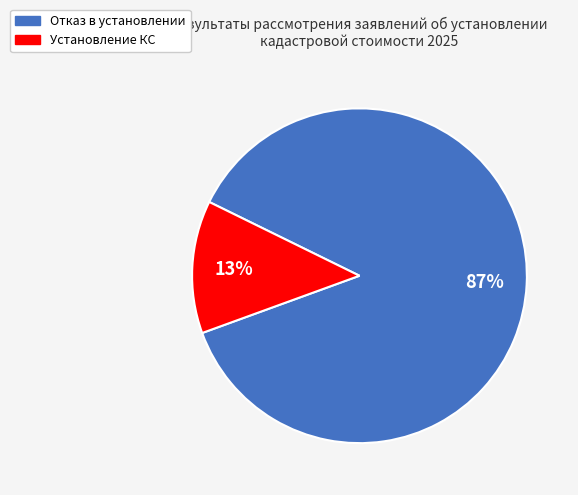

Count the number of slices in the pie.

2